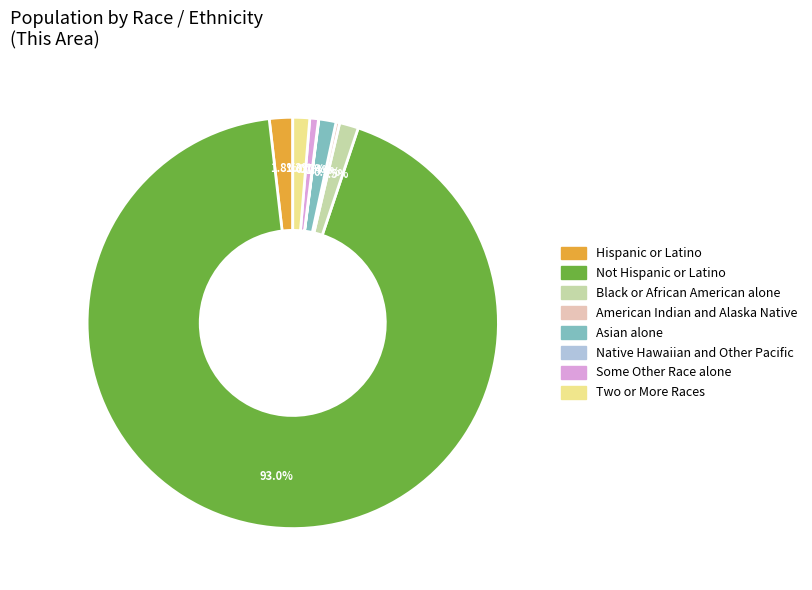

Between Not Hispanic or Latino and Some Other Race alone, which is larger?

Not Hispanic or Latino